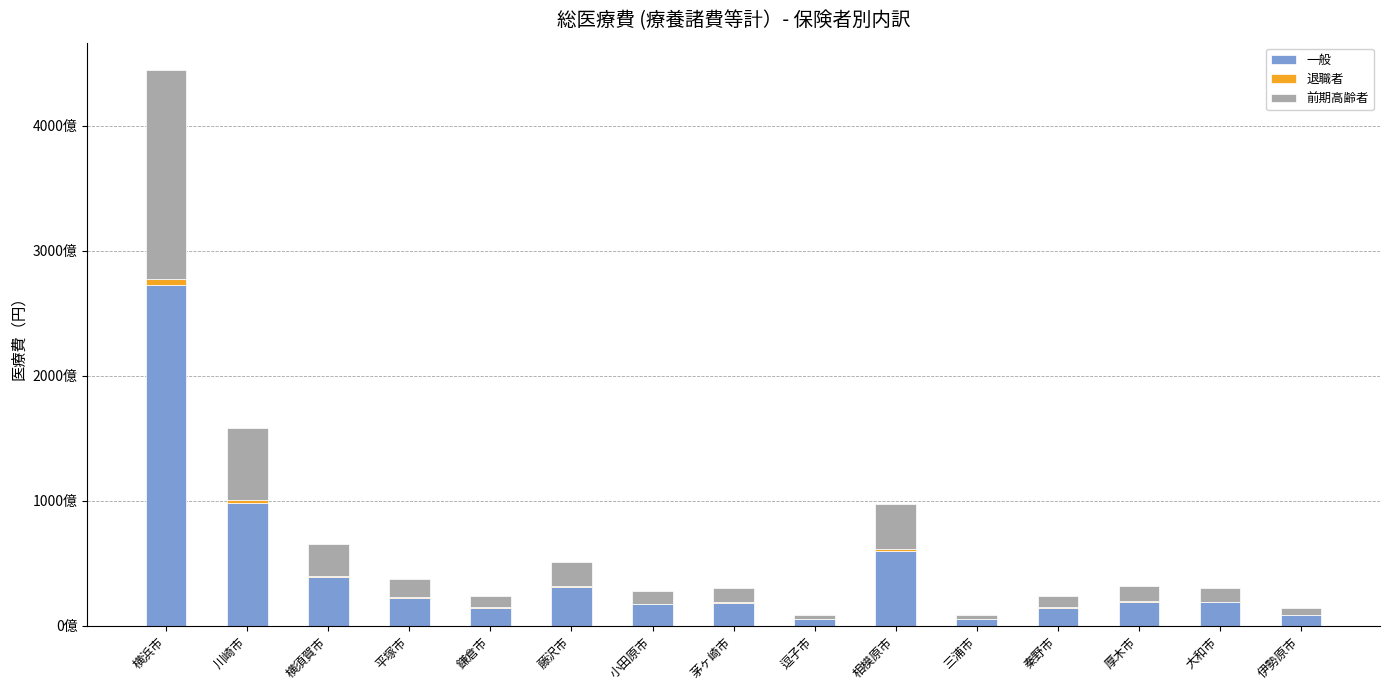

Does the chart contain stacked bars?

Yes